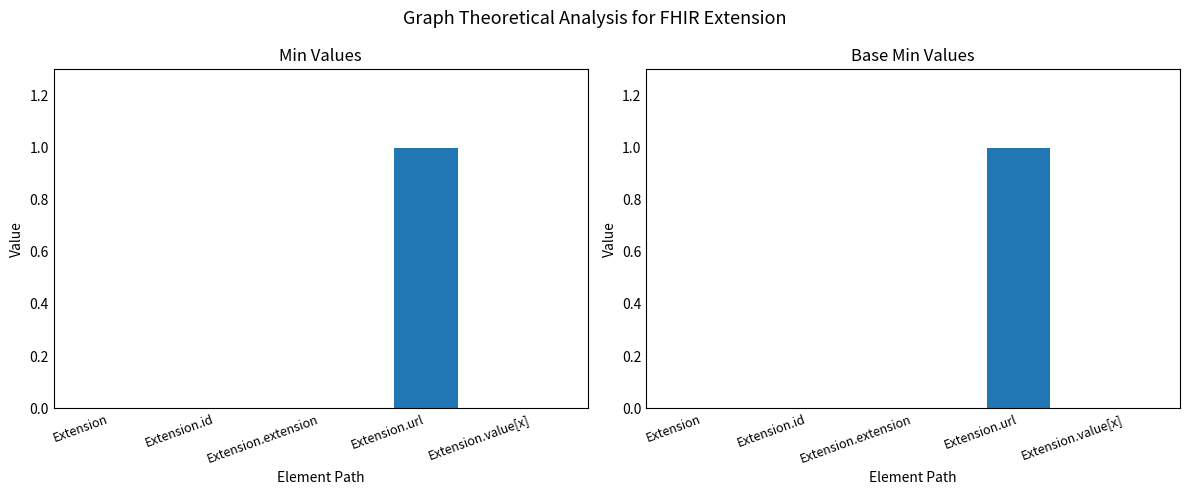

Count the number of categories in the chart.

5